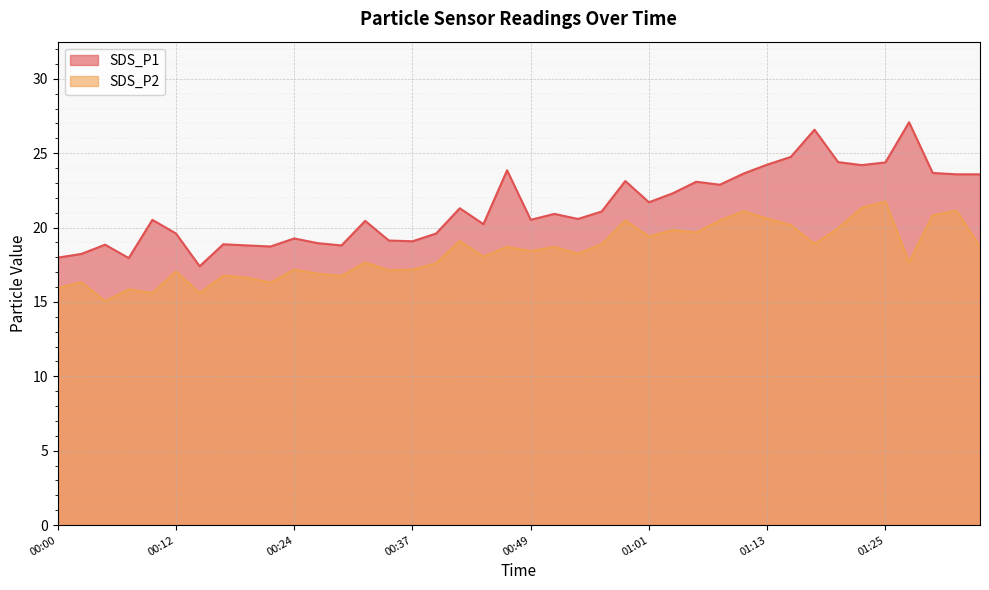

True or false: SDS_P1 and SDS_P2 cross at least once.

False